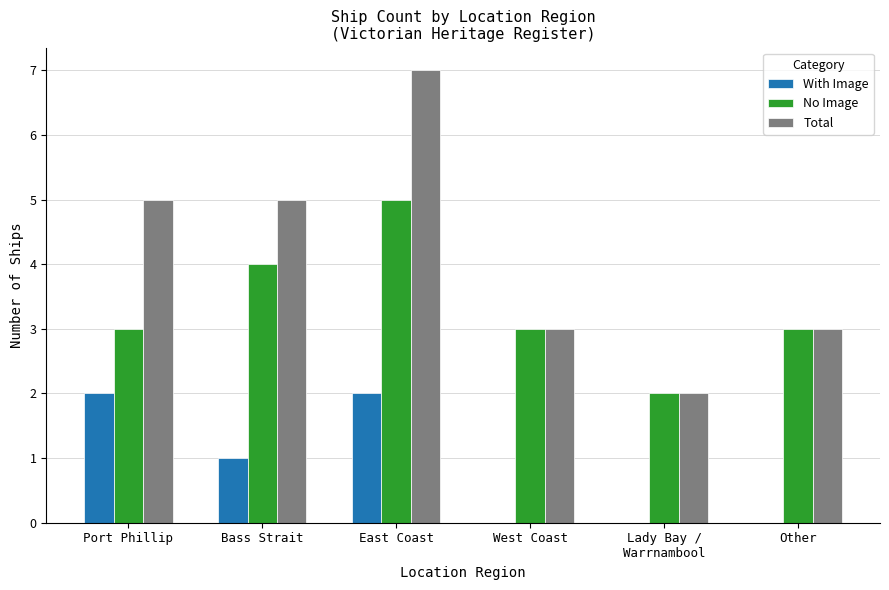

What is the maximum value shown in the chart?

7